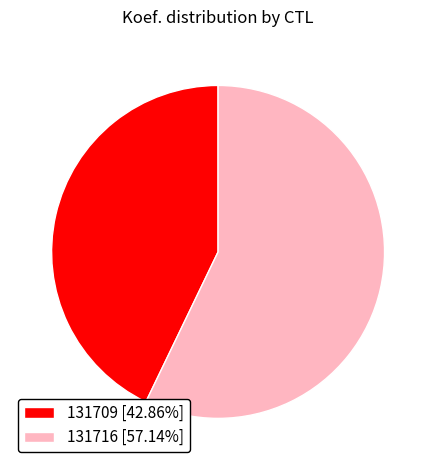

Do 131716 [57.14%] and 131709 [42.86%] together represent more than half of the pie?

Yes